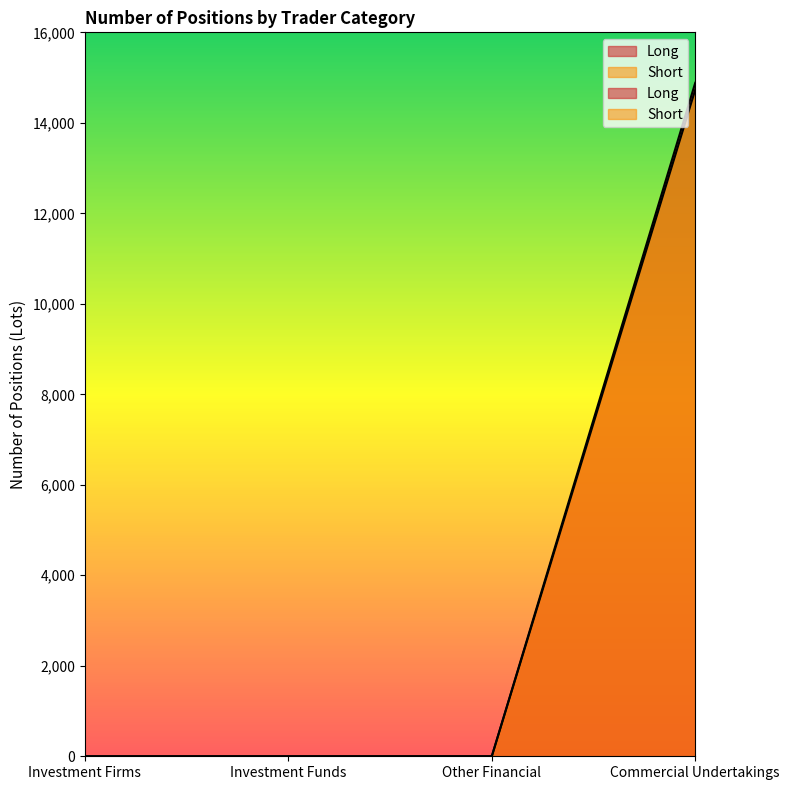

What is the label of the 1st point from the left?

Investment Firms